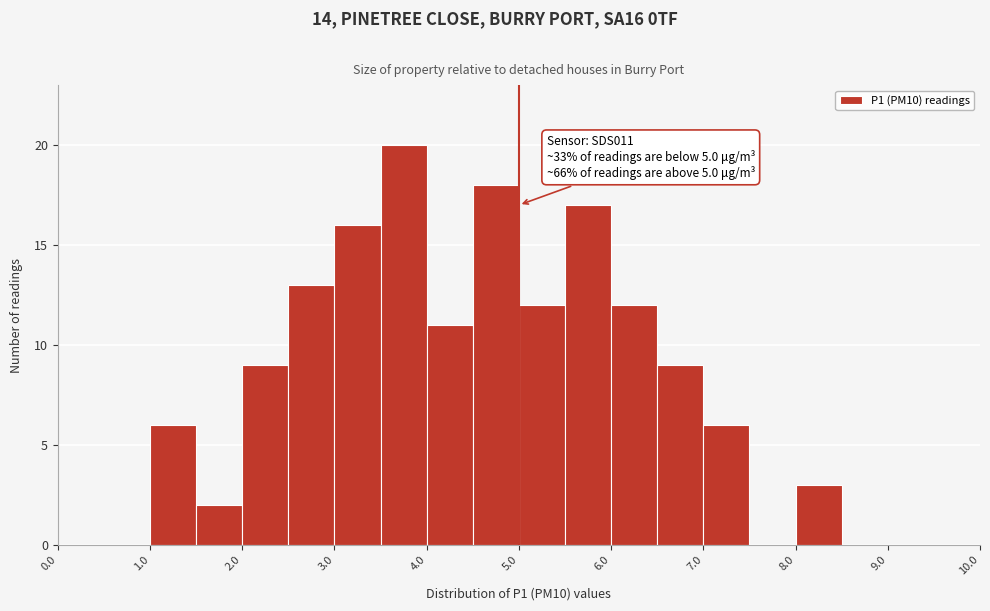

Which range on the x-axis has the tallest bar?

3.5 to 4.0